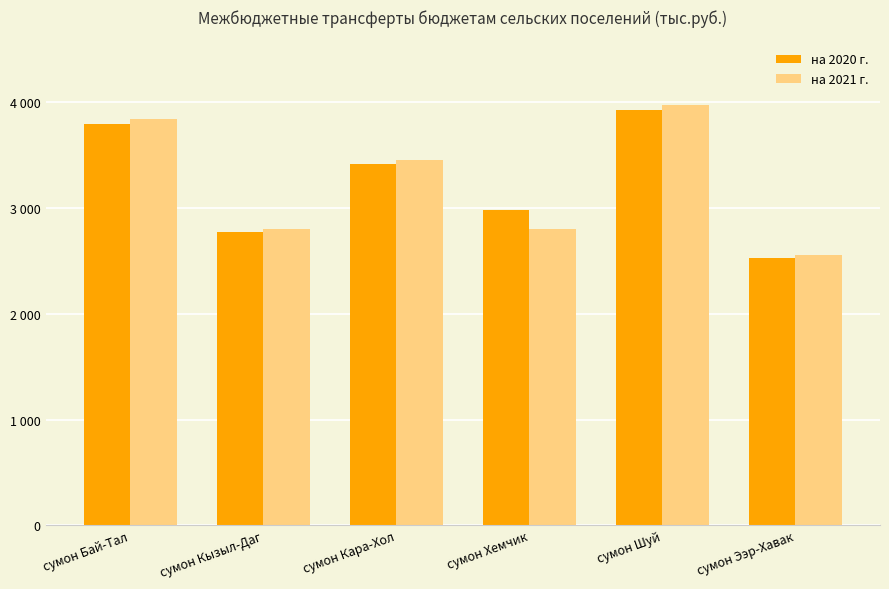

Does the chart contain stacked bars?

No